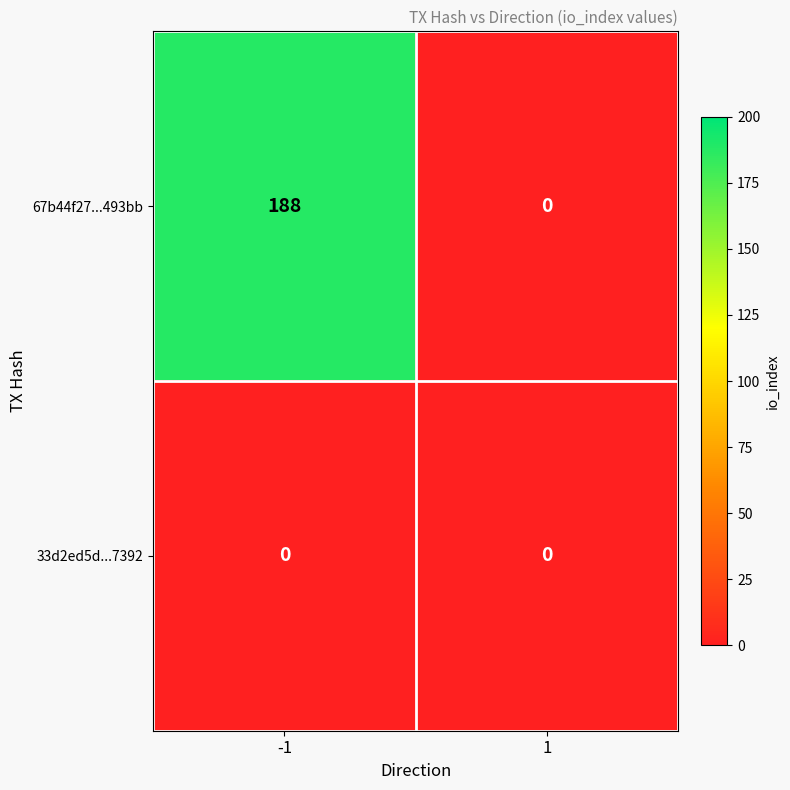

What is the spread (max minus min) of values at -1?

188